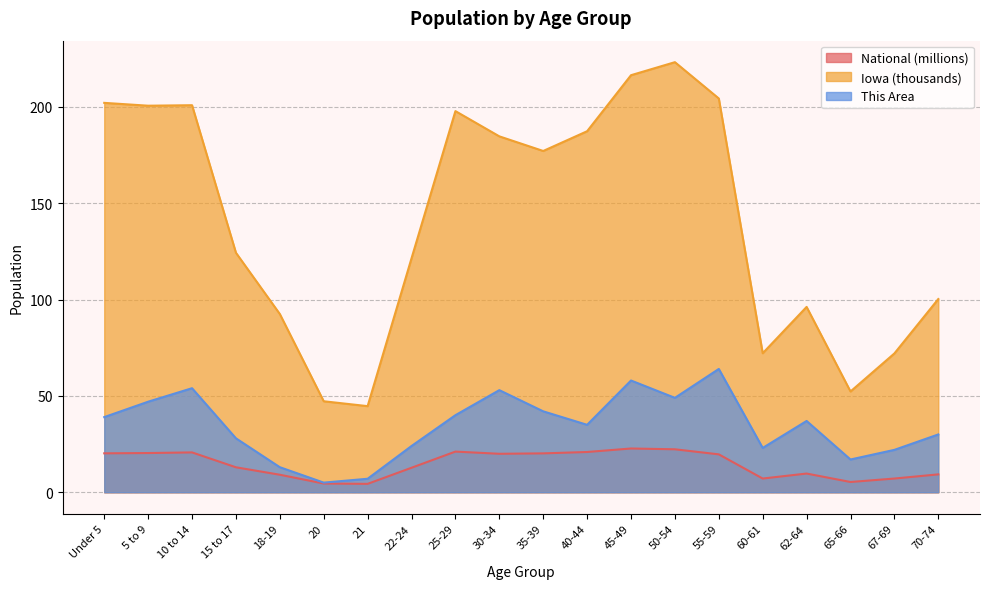

What is the difference between the maximum and second lowest values in the This Area series?

57.0